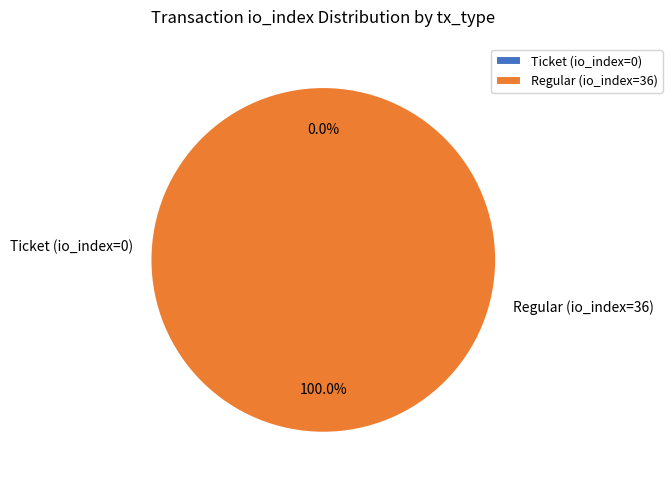

The Regular (io_index=36) slice represents 100% of the pie. True or false?

True